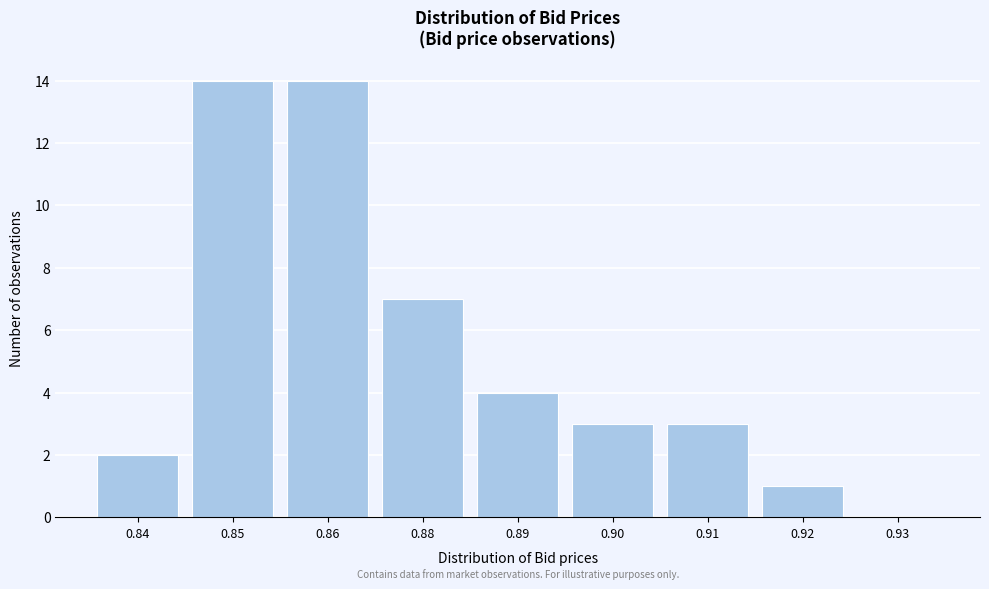

Reading right to left, transcribe all the data shown in this chart.

0.93=0	0.92=1	0.91=3	0.90=3	0.89=4	0.88=7	0.86=14	0.85=14	0.84=2